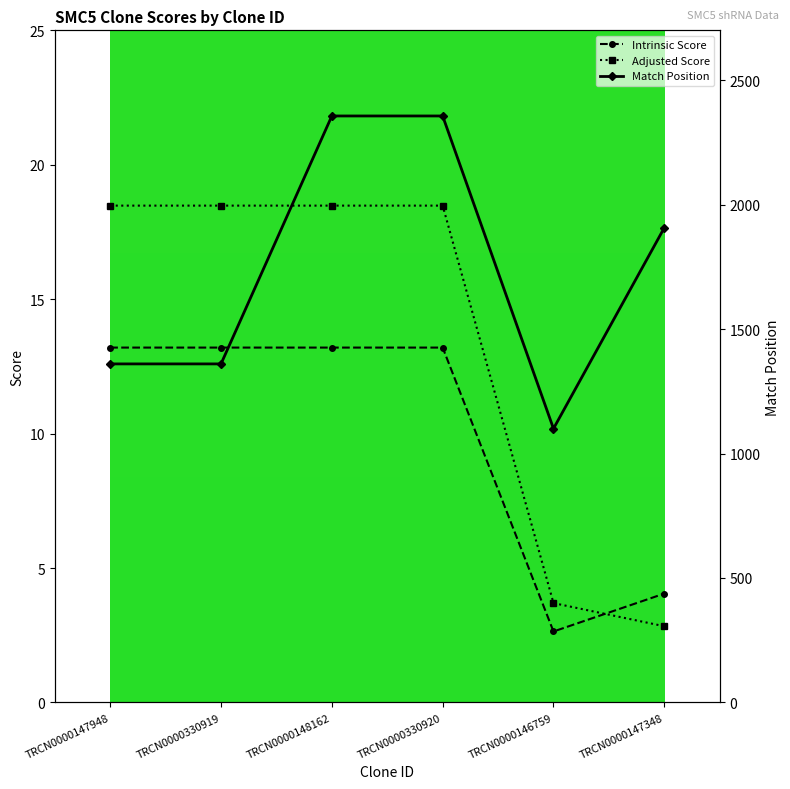

What is the label of the 5th point from the left?

TRCN0000146759